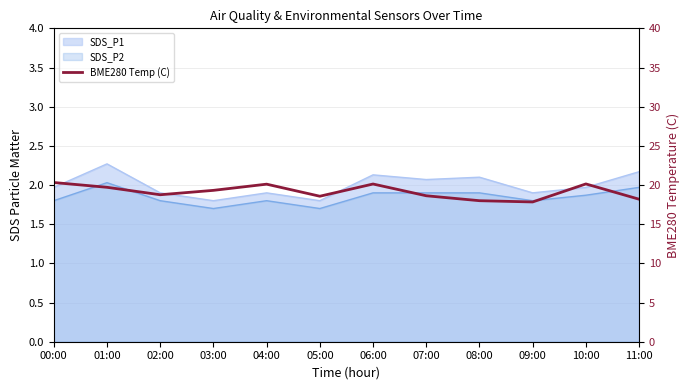

Approximately how many times larger is the value at 00:00 compared to 04:00?

1.0